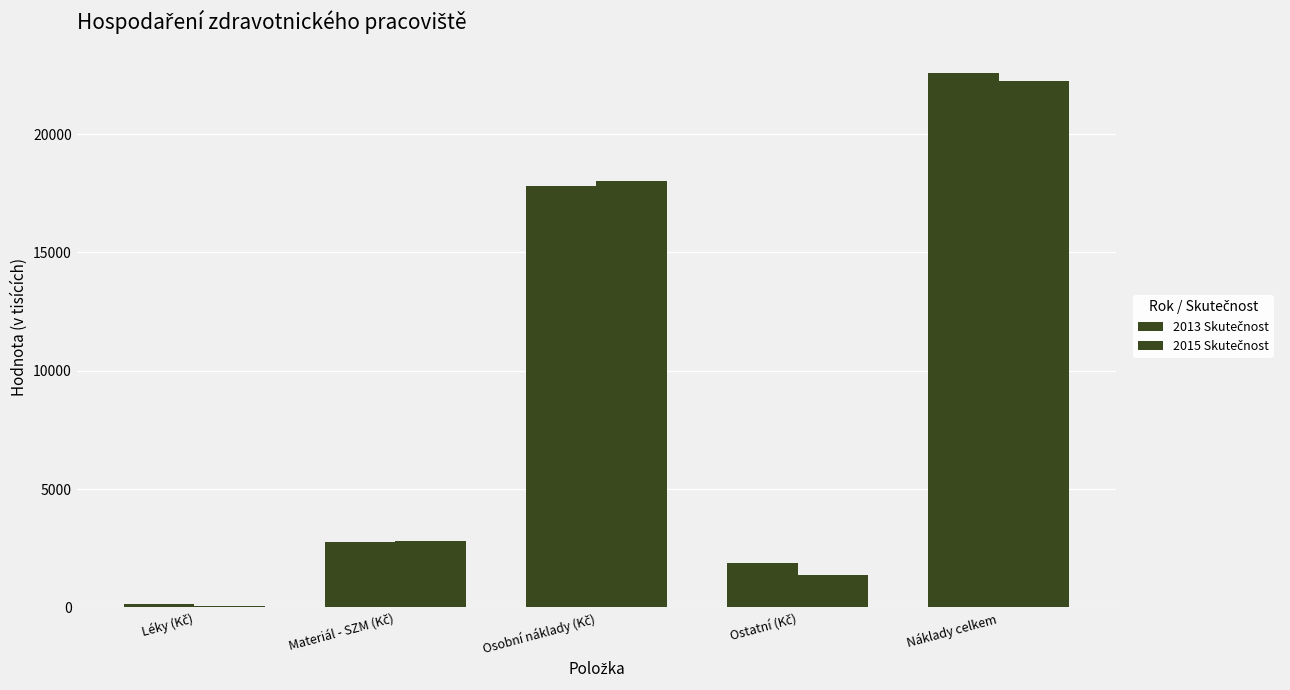

Which label corresponds to the largest value in the chart?

Náklady celkem